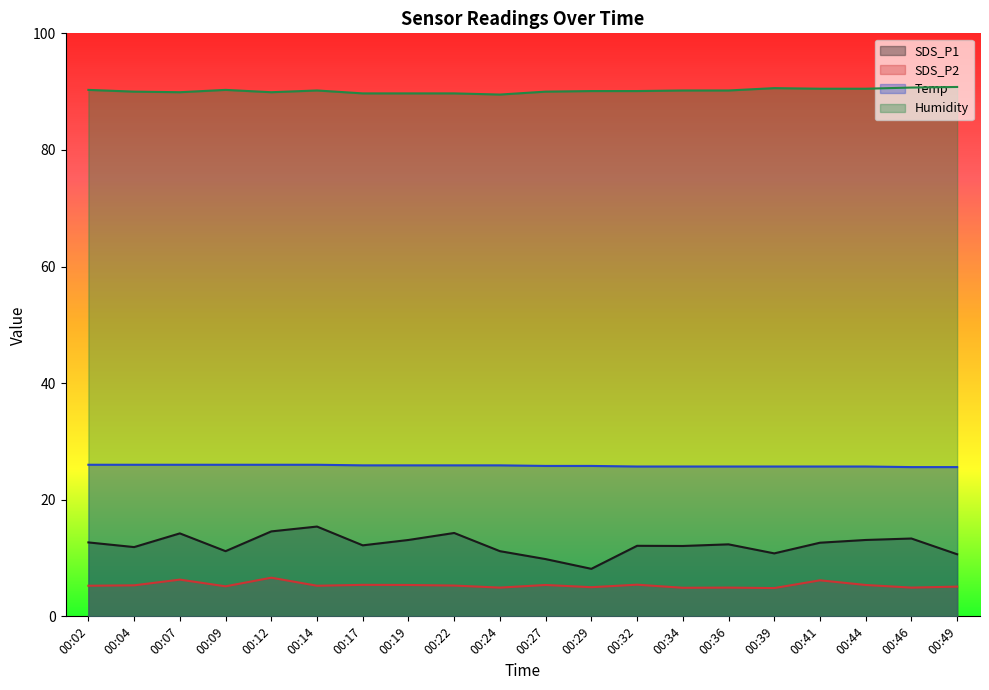

How many lines are shown in the chart?

4